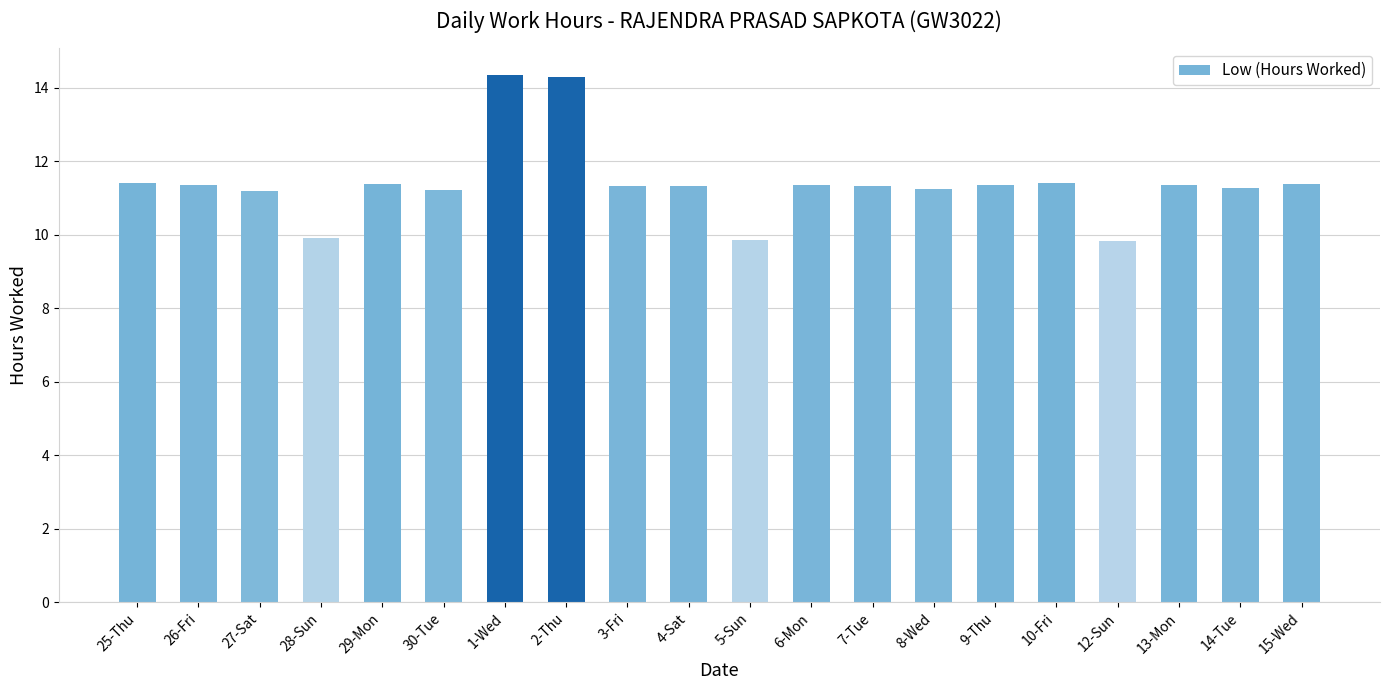

What is the smallest value displayed?

9.8